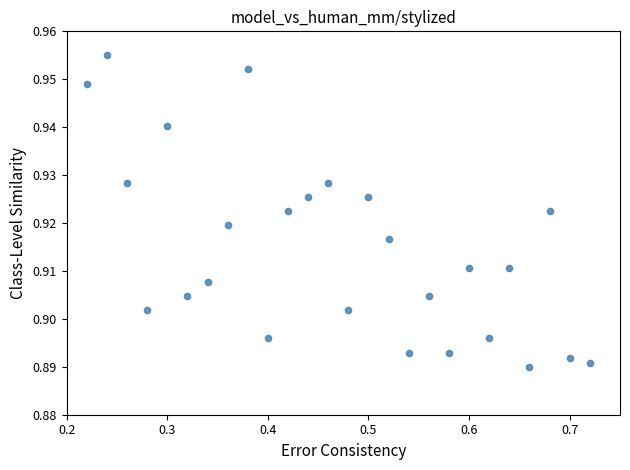

What is the range of X values (max minus min)?

0.5